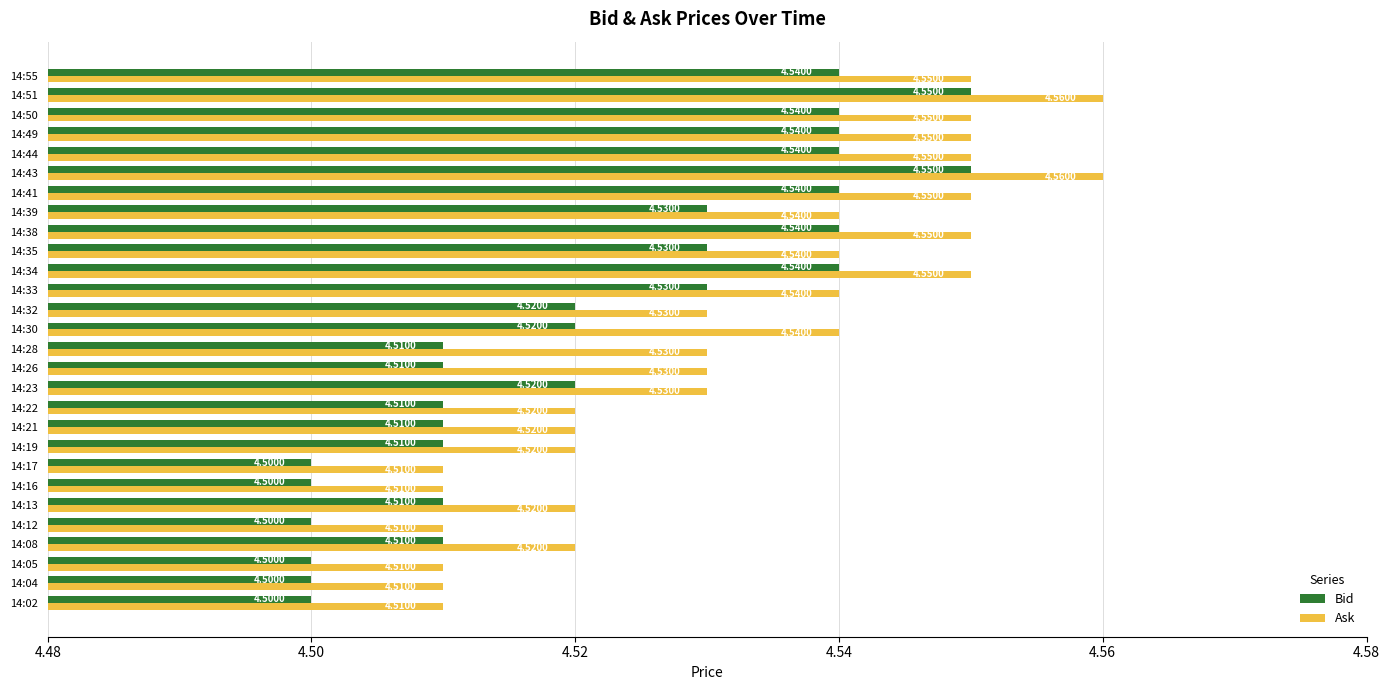

Which series has the largest total across all categories?

Ask